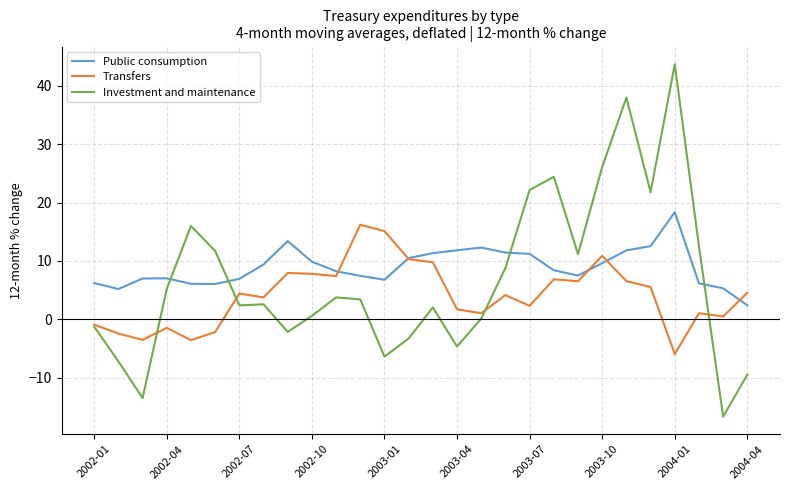

What are all the series names shown in the legend?

Public consumption, Transfers, Investment and maintenance